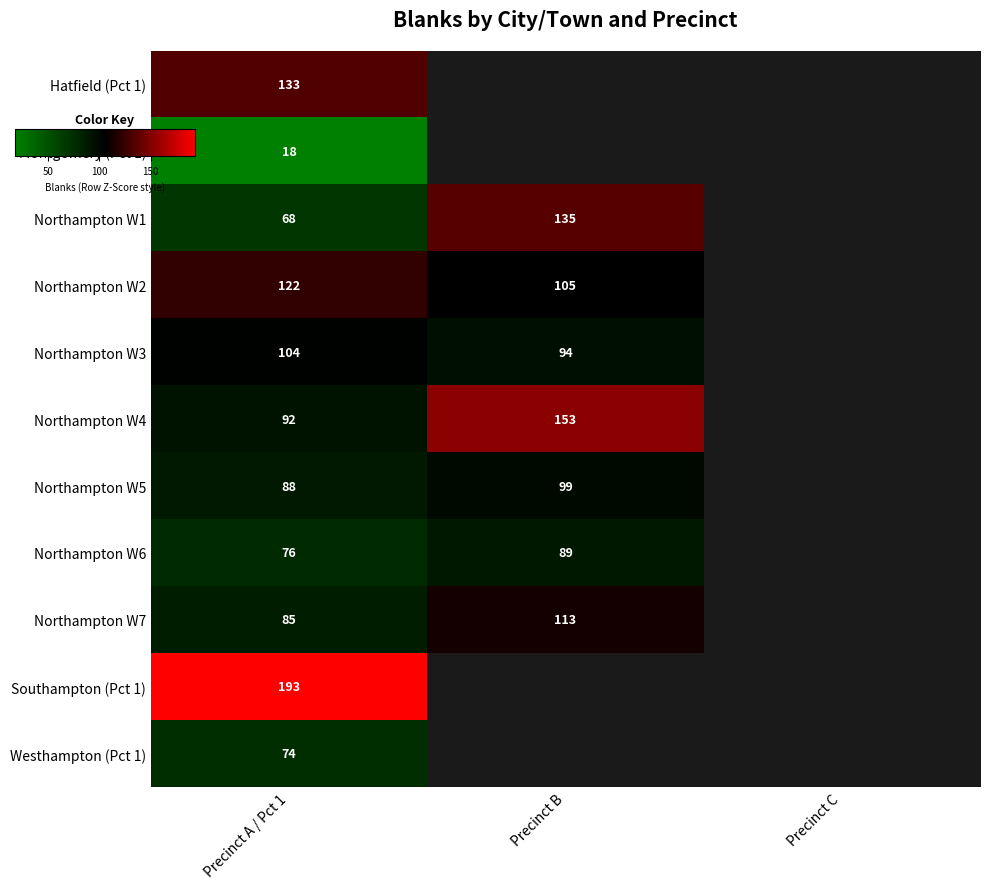

Is it true that Northampton W1 equals 68.0 at Precinct A / Pct 1?

True